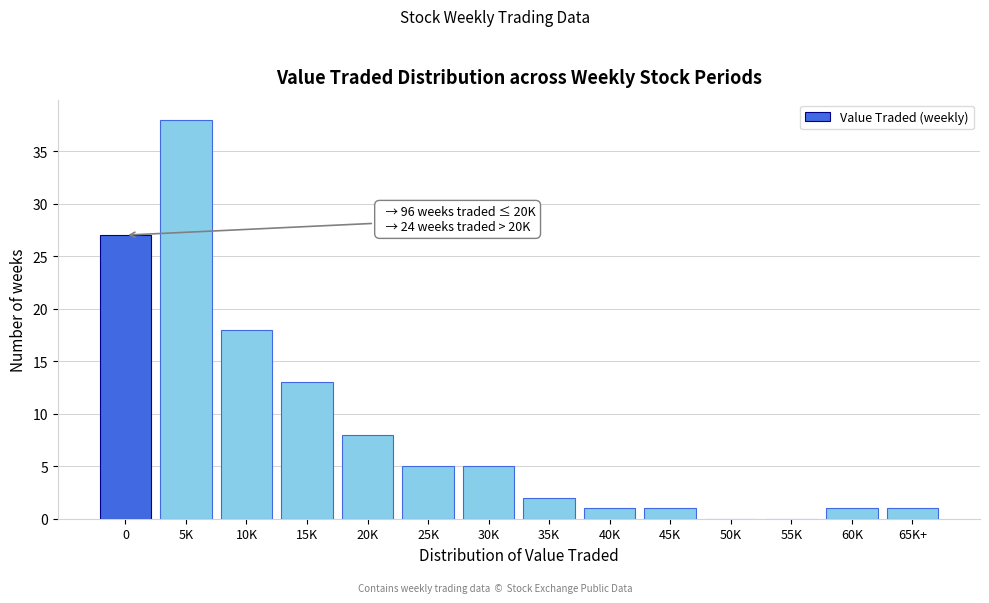

Reading right to left, transcribe all the data shown in this chart.

65K+=1	60K=1	55K=0	50K=0	45K=1	40K=1	35K=2	30K=5	25K=5	20K=8	15K=13	10K=18	5K=38	0=27